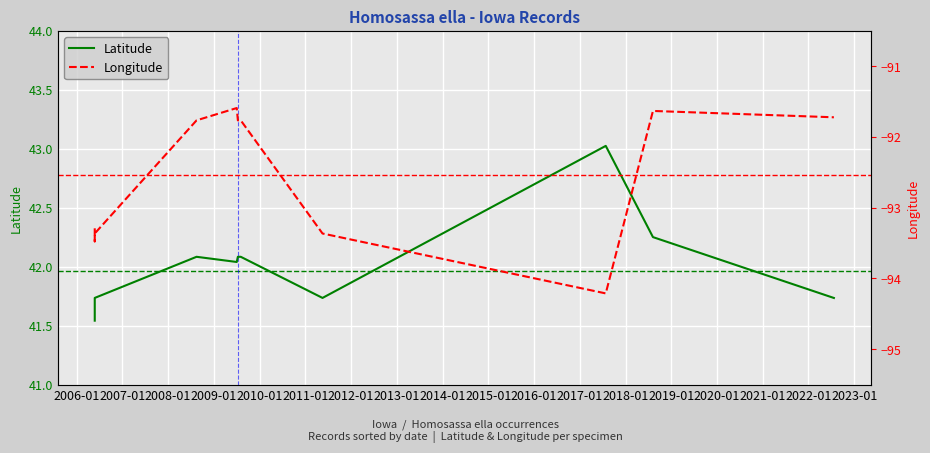

True or false: Longitude and Latitude cross at least once.

False